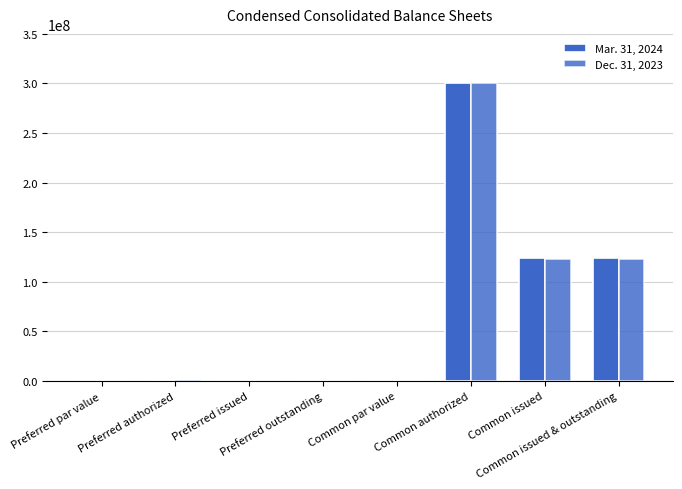

Where is Mar. 31, 2024 nearest to the value 150000000?

Common issued